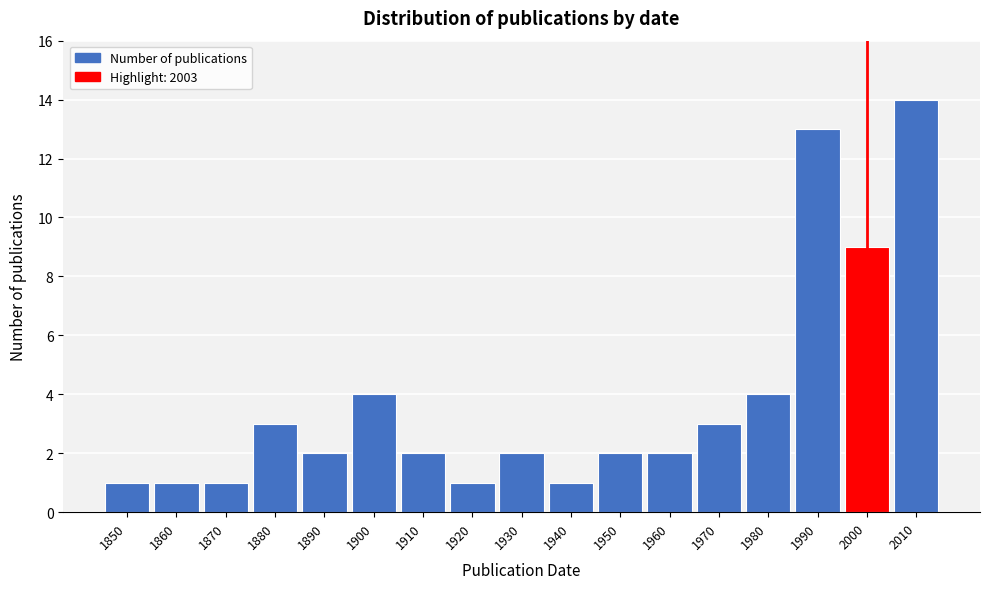

Reading right to left, list all the values displayed in this chart.

2010=14	2000=9	1990=13	1980=4	1970=3	1960=2	1950=2	1940=1	1930=2	1920=1	1910=2	1900=4	1890=2	1880=3	1870=1	1860=1	1850=1